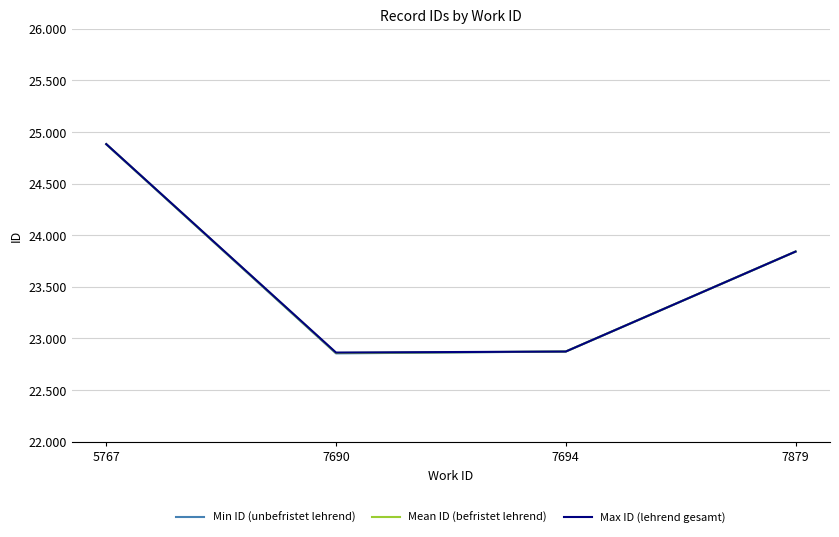

Does the chart have visible grid lines?

Yes